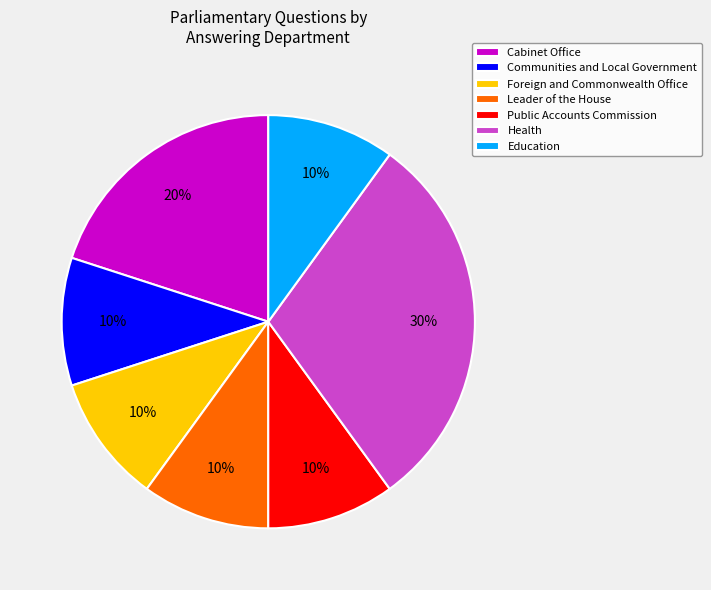

Is the sum of Foreign and Commonwealth Office and Communities and Local Government greater than half?

No